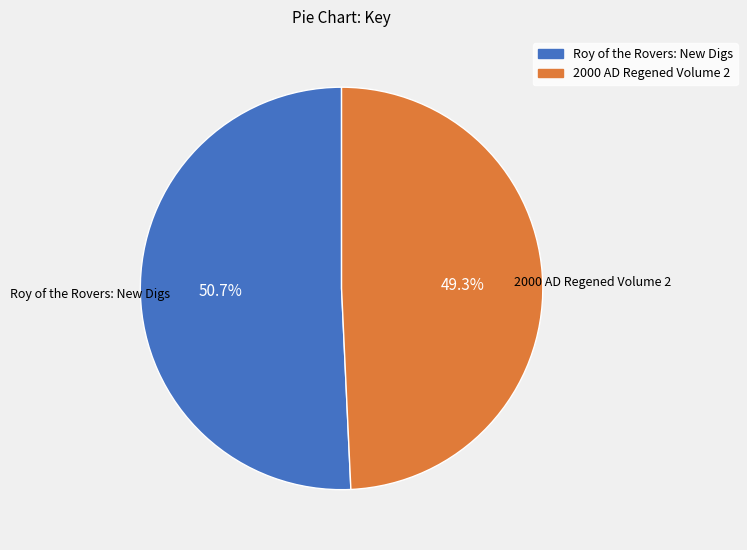

How many slices are in this pie chart?

2